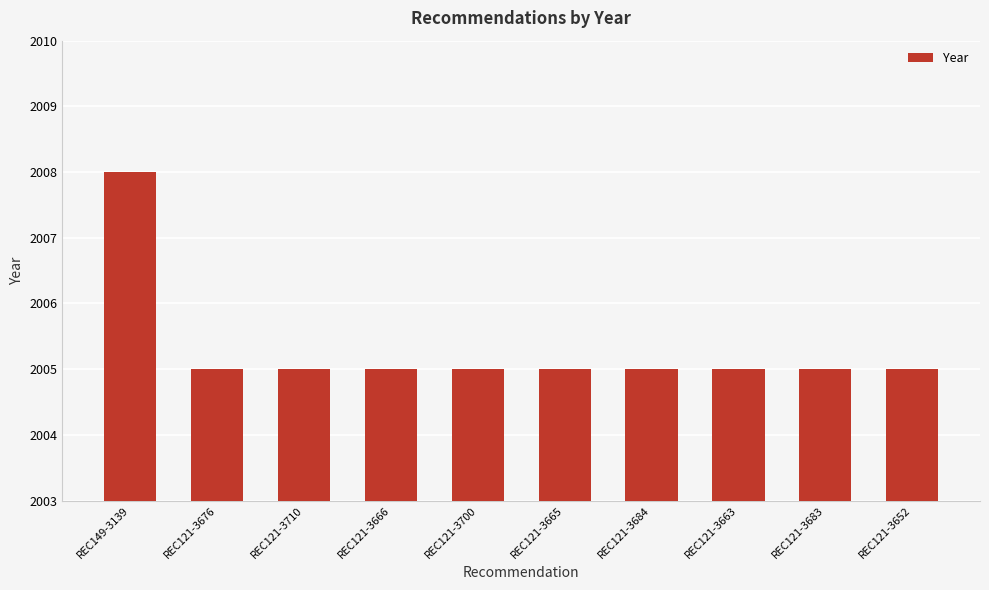

What value does the data have at REC121-3684?

2005